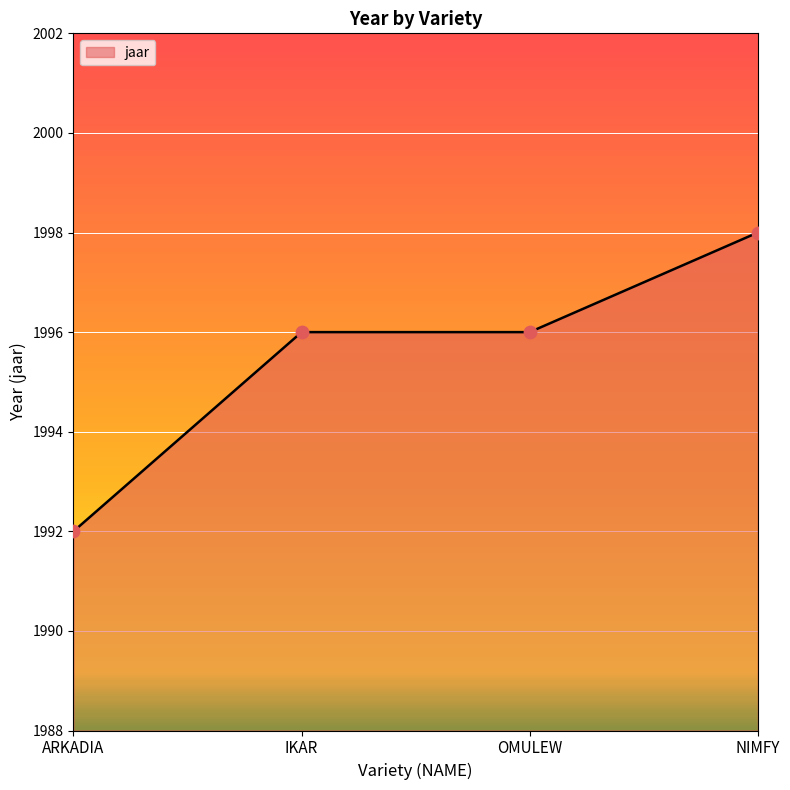

Between NIMFY and OMULEW, which is larger?

NIMFY